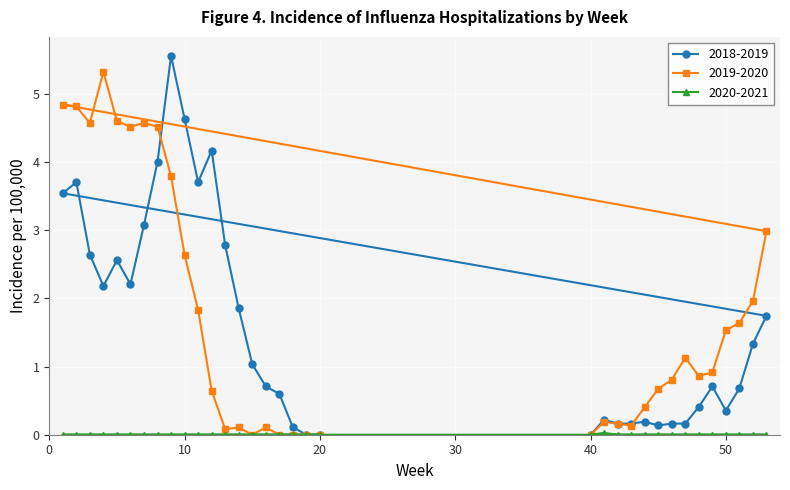

Does the chart display data point markers on the line(s)?

Yes